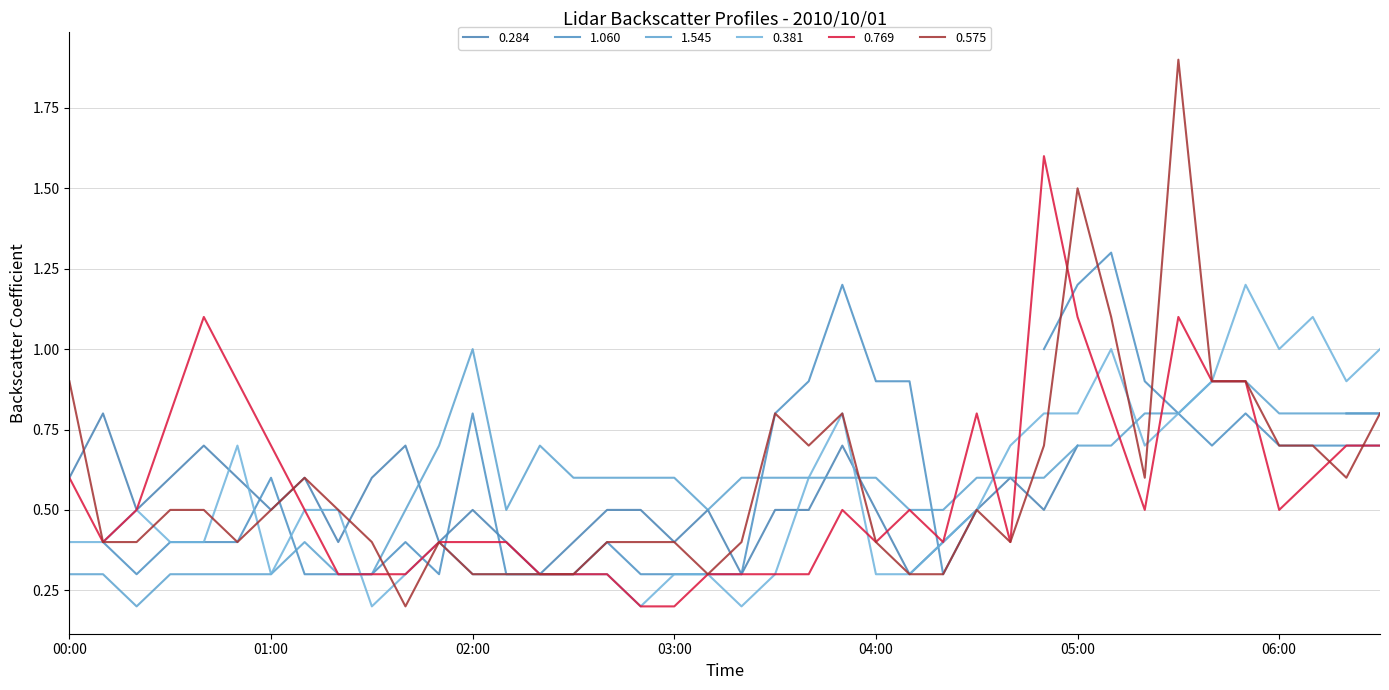

Which category has the highest value in the 0.381 series?

2010/10/01 05:50